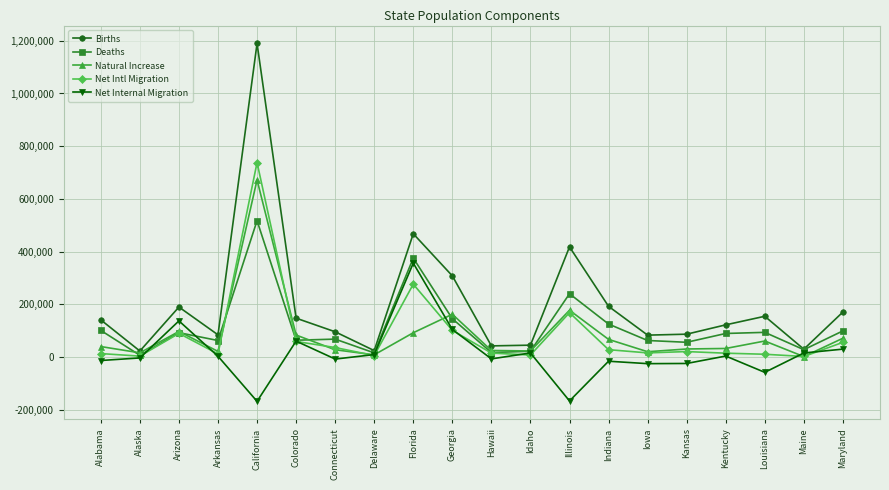

Rank the series by their maximum value, from highest to lowest.

Births, Net Intl Migration, Natural Increase, Deaths, Net Internal Migration